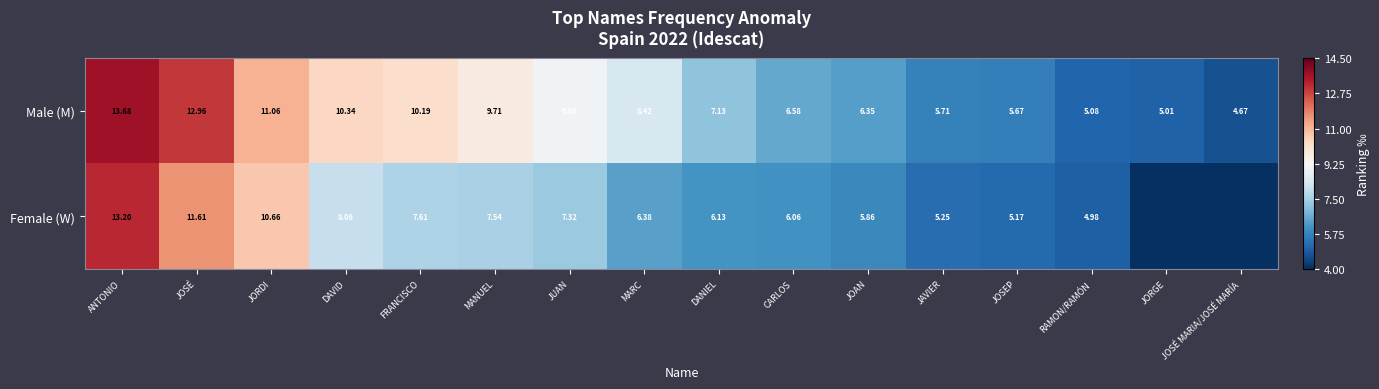

Where does the Male (M) series first go above 8?

ANTONIO